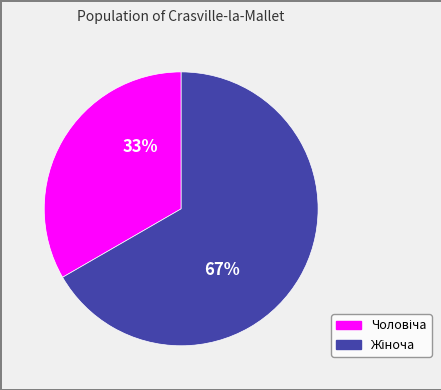

Count the number of slices in the pie.

2